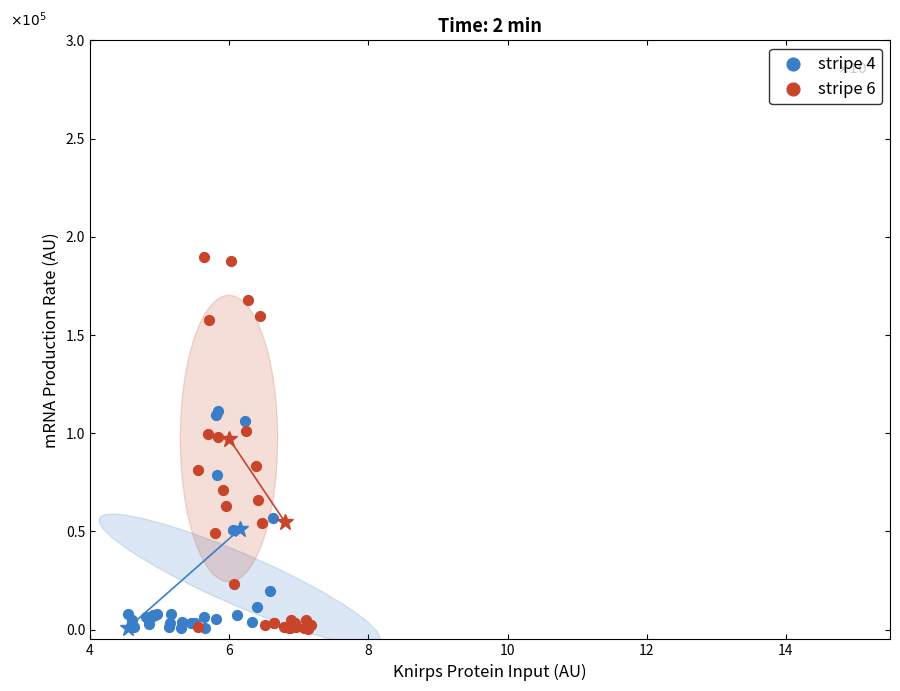

Which series has the widest spread of Y values?

stripe 6